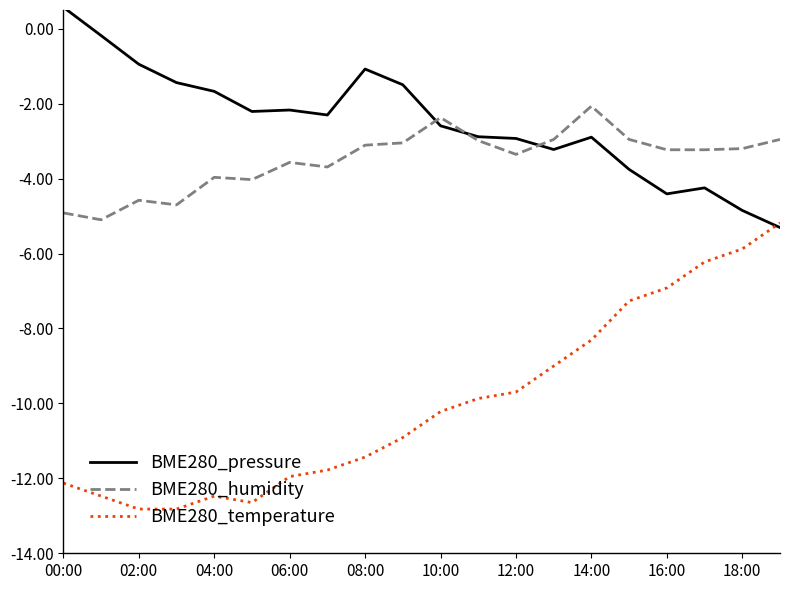

What is the maximum value for BME280_temperature?

-5.2